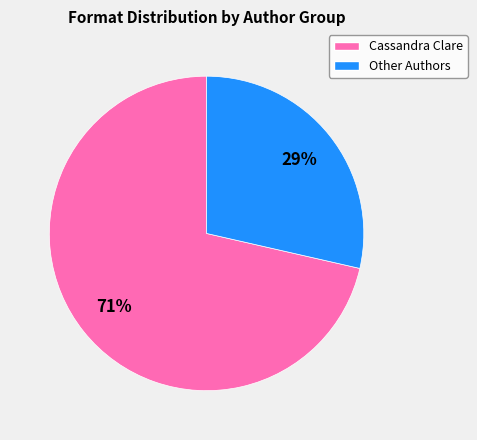

Which slice is the largest?

Cassandra Clare